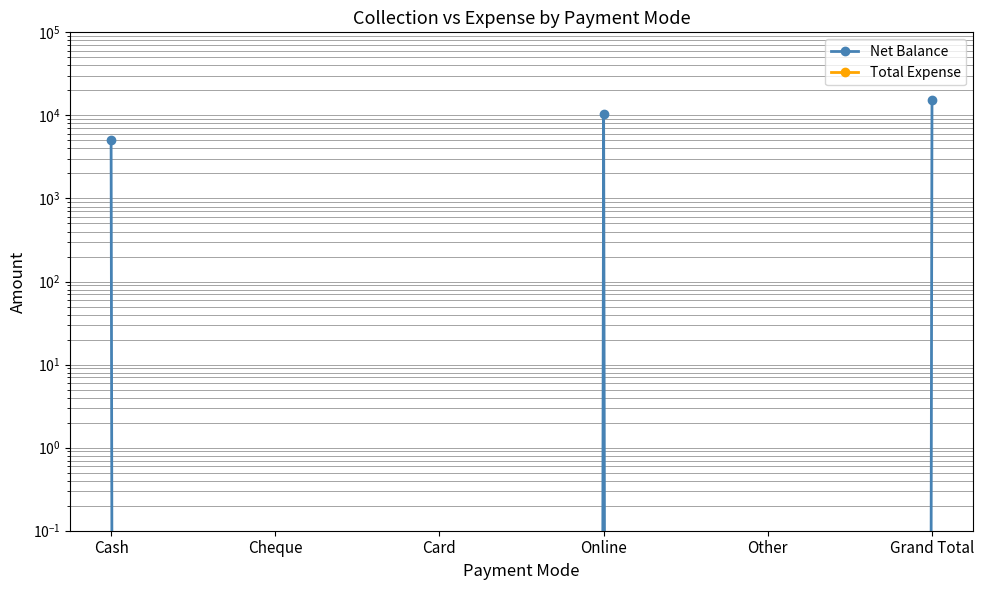

Which category has the highest value across all series?

Grand Total